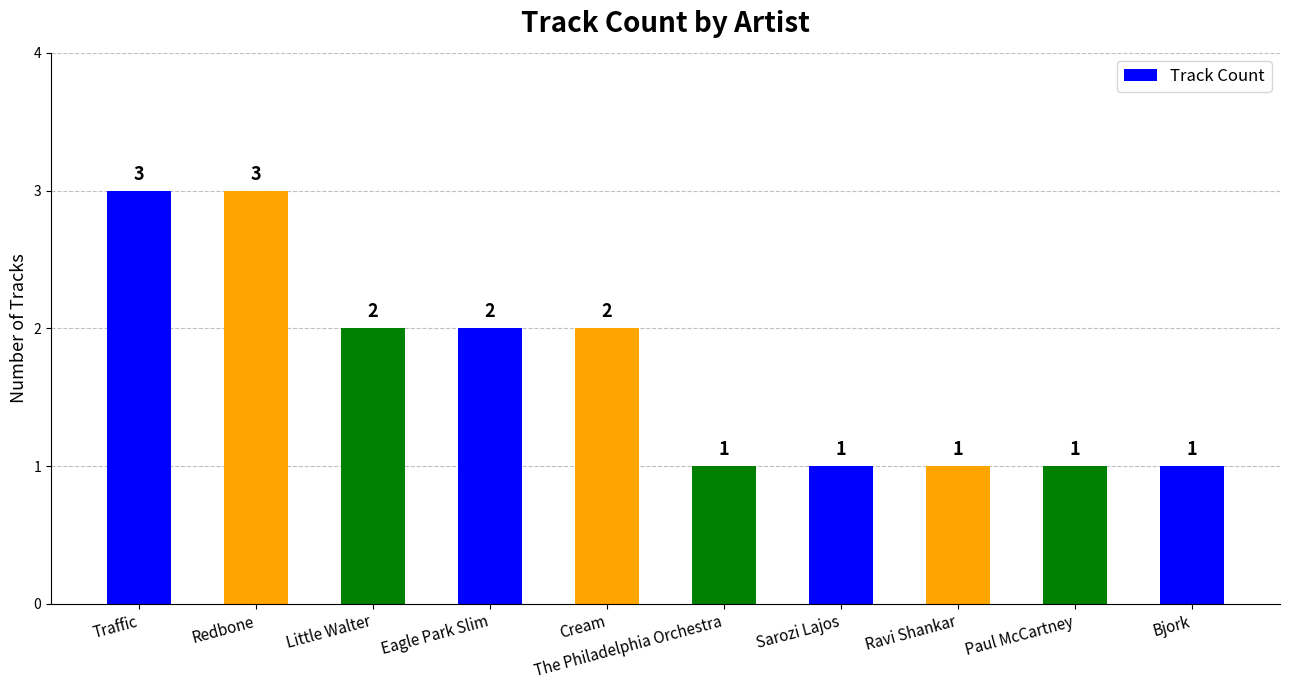

How many values are between 1 and 2?

8